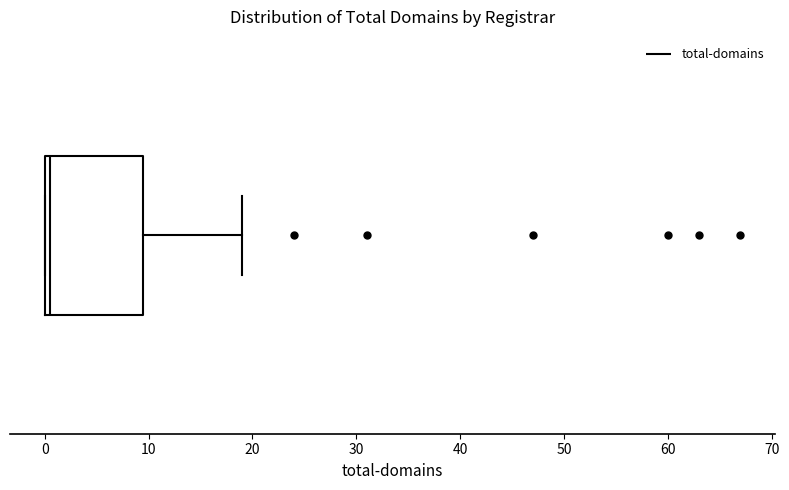

Where is the right edge of the box on the x-axis? The values are not printed on the chart, so give them approximately, as read against the axis.

10